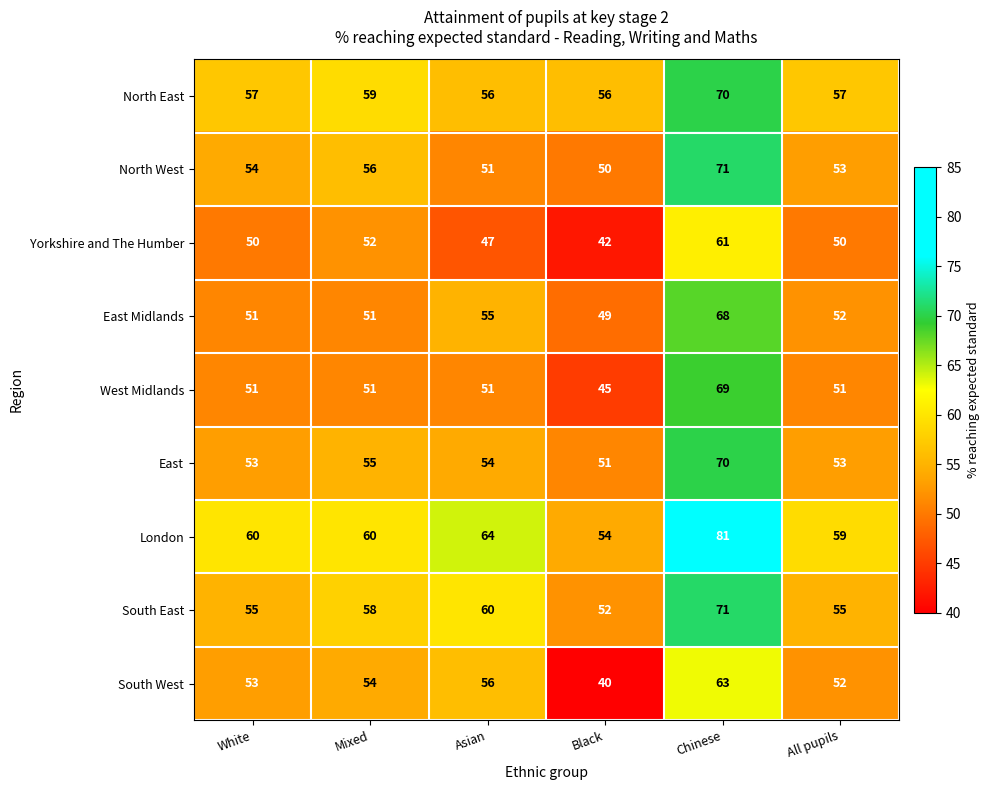

Where is East Midlands nearest to the value 58?

Asian